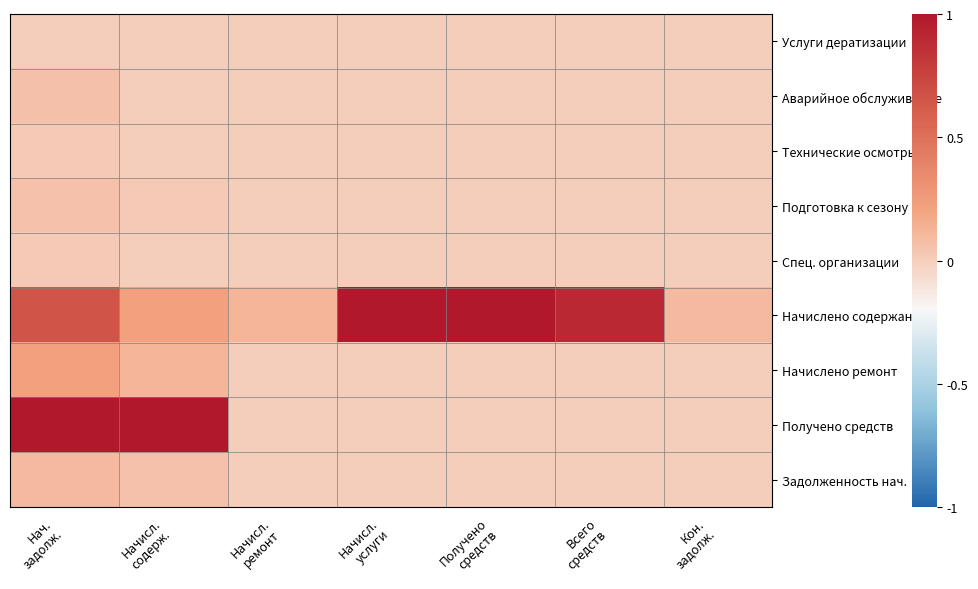

Between Нач. задолж. and Начисл. содерж., which series saw the biggest shift?

Начислено содержание